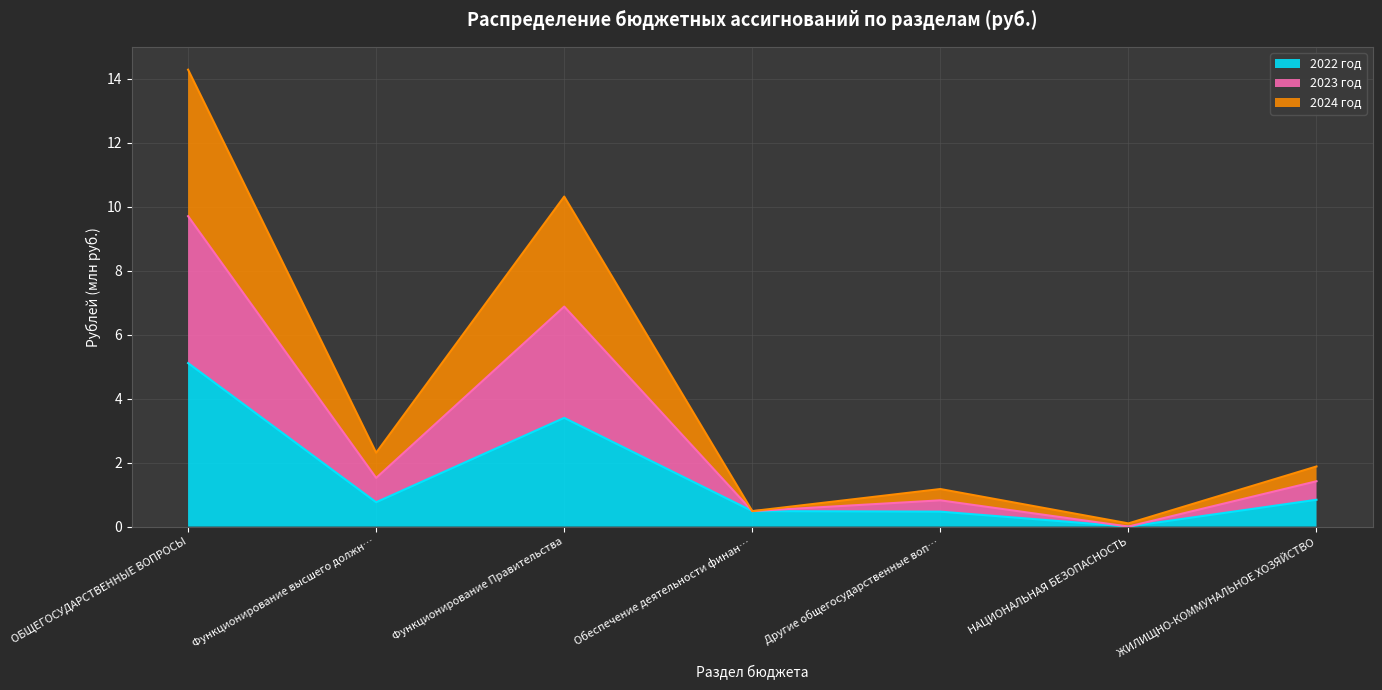

Which label corresponds to the smallest value in the chart?

НАЦИОНАЛЬНАЯ БЕЗОПАСНОСТЬ